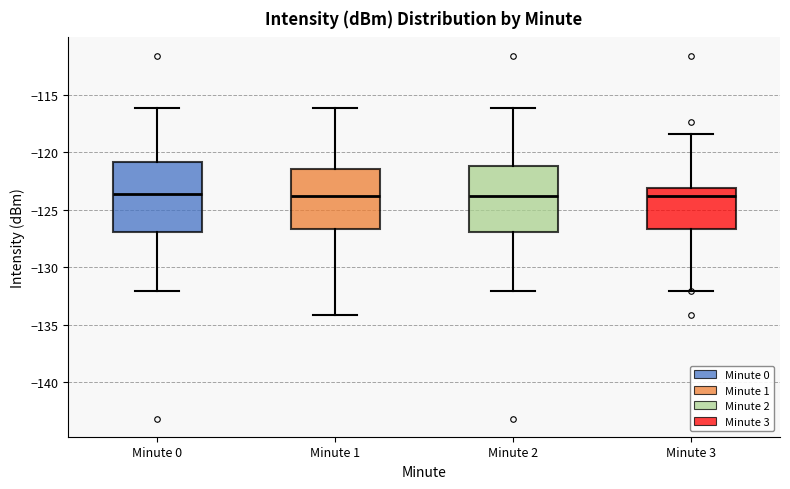

Where is the upper edge of the box for Minute 0 on the y-axis? The values are not printed on the chart, so give them approximately, as read against the axis.

-121.0